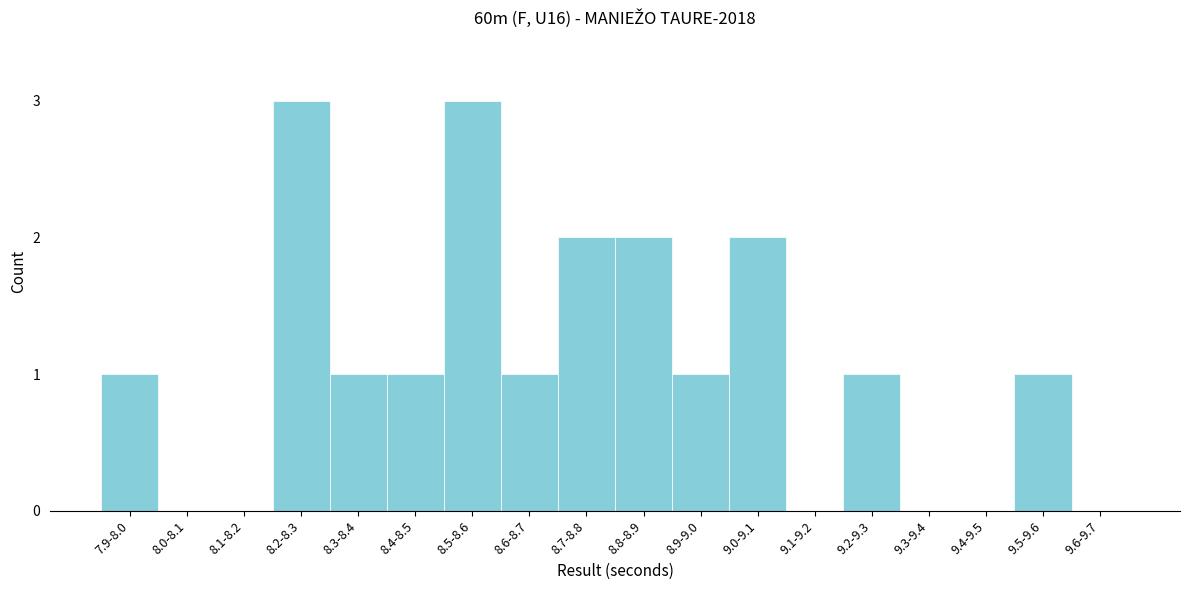

Reading right to left, list all the values displayed in this chart.

9.6-9.7=0	9.5-9.6=1	9.4-9.5=0	9.3-9.4=0	9.2-9.3=1	9.1-9.2=0	9.0-9.1=2	8.9-9.0=1	8.8-8.9=2	8.7-8.8=2	8.6-8.7=1	8.5-8.6=3	8.4-8.5=1	8.3-8.4=1	8.2-8.3=3	8.1-8.2=0	8.0-8.1=0	7.9-8.0=1